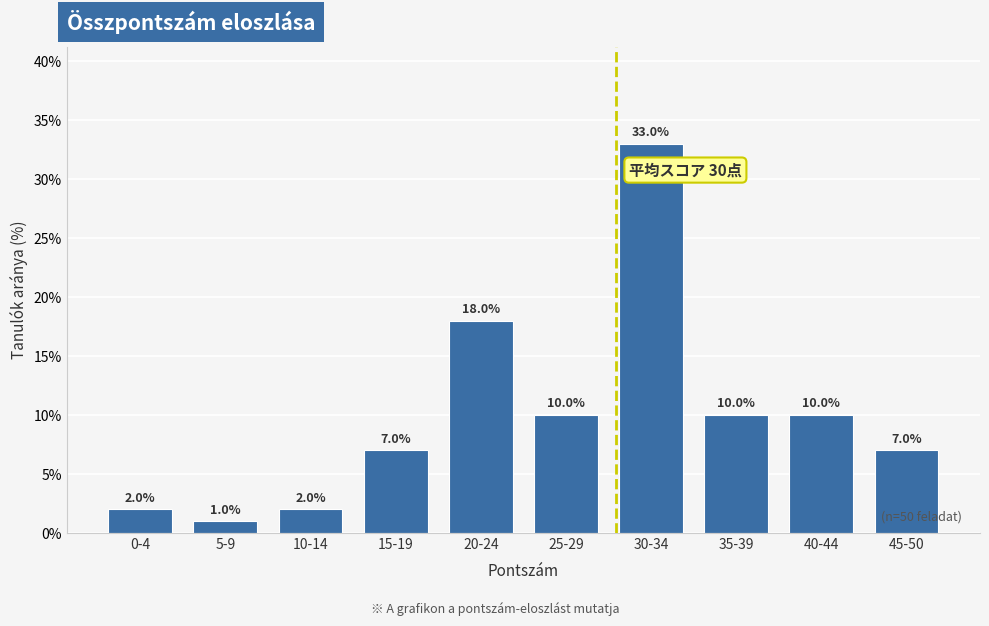

Reading left to right, list all the values displayed in this chart.

0-4=2.0	5-9=1.0	10-14=2.0	15-19=7.0	20-24=18.0	25-29=10.0	30-34=33.0	35-39=10.0	40-44=10.0	45-50=7.0